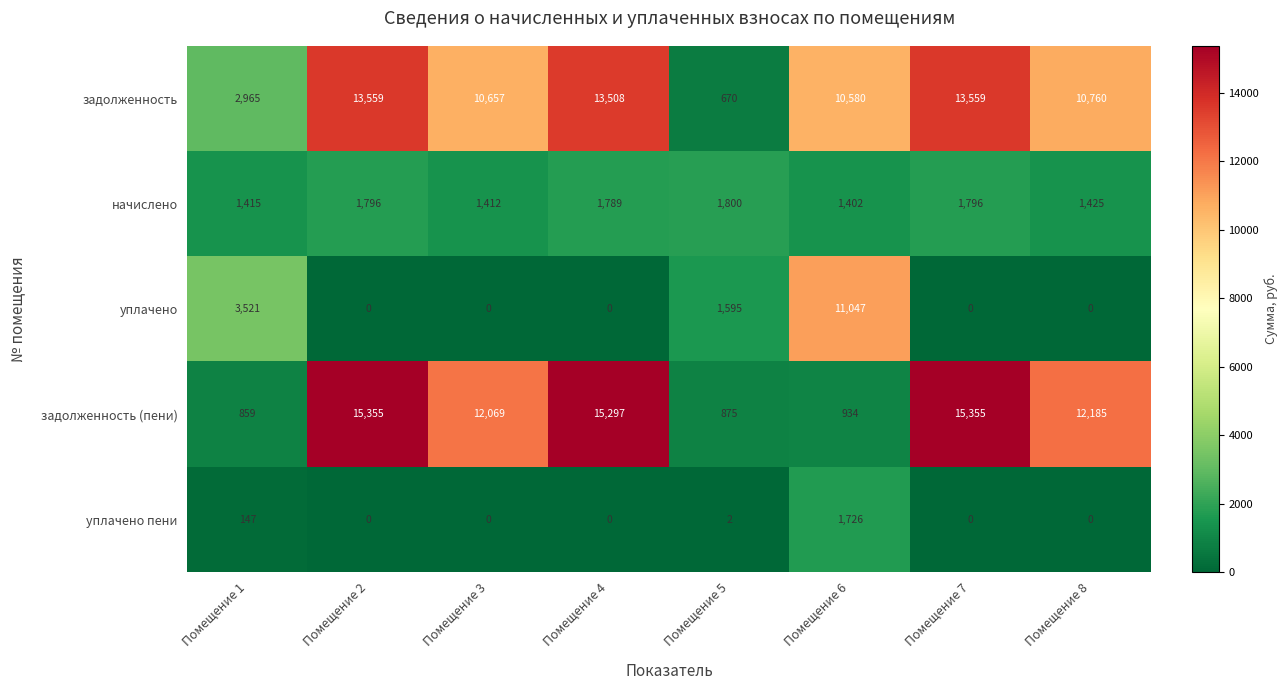

Which series has the largest total across all categories?

задолженность